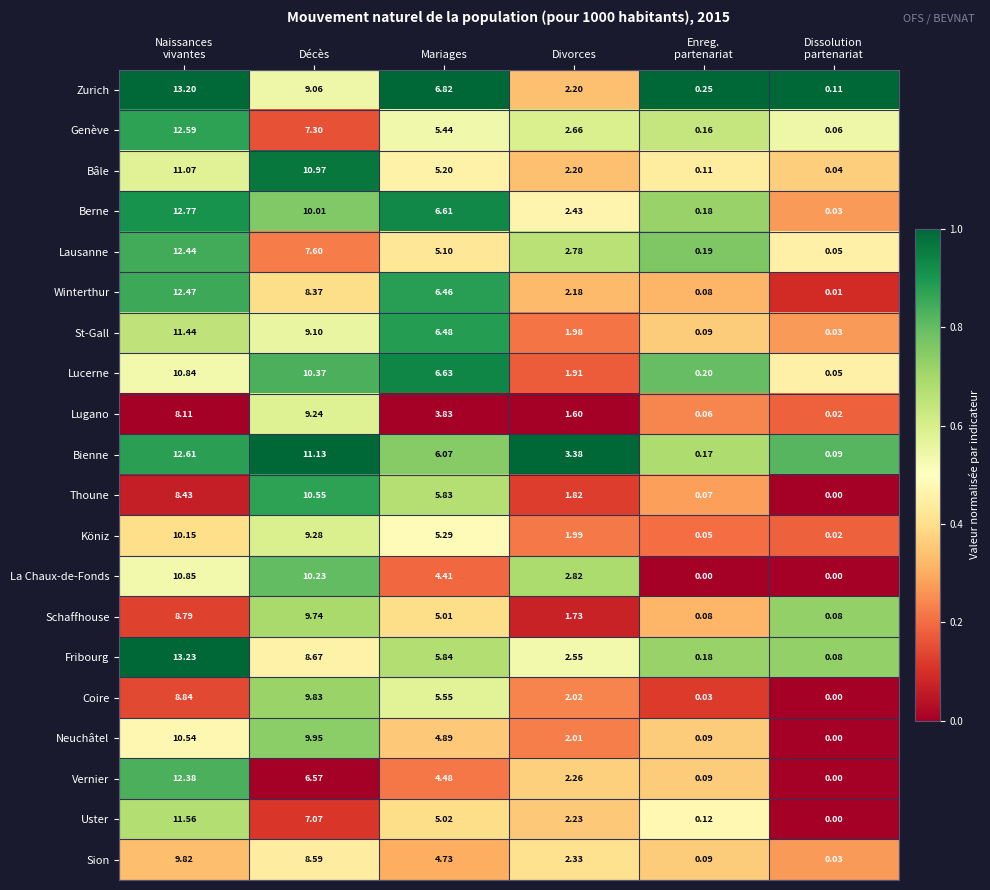

Which series has the largest total across all categories?

Bienne